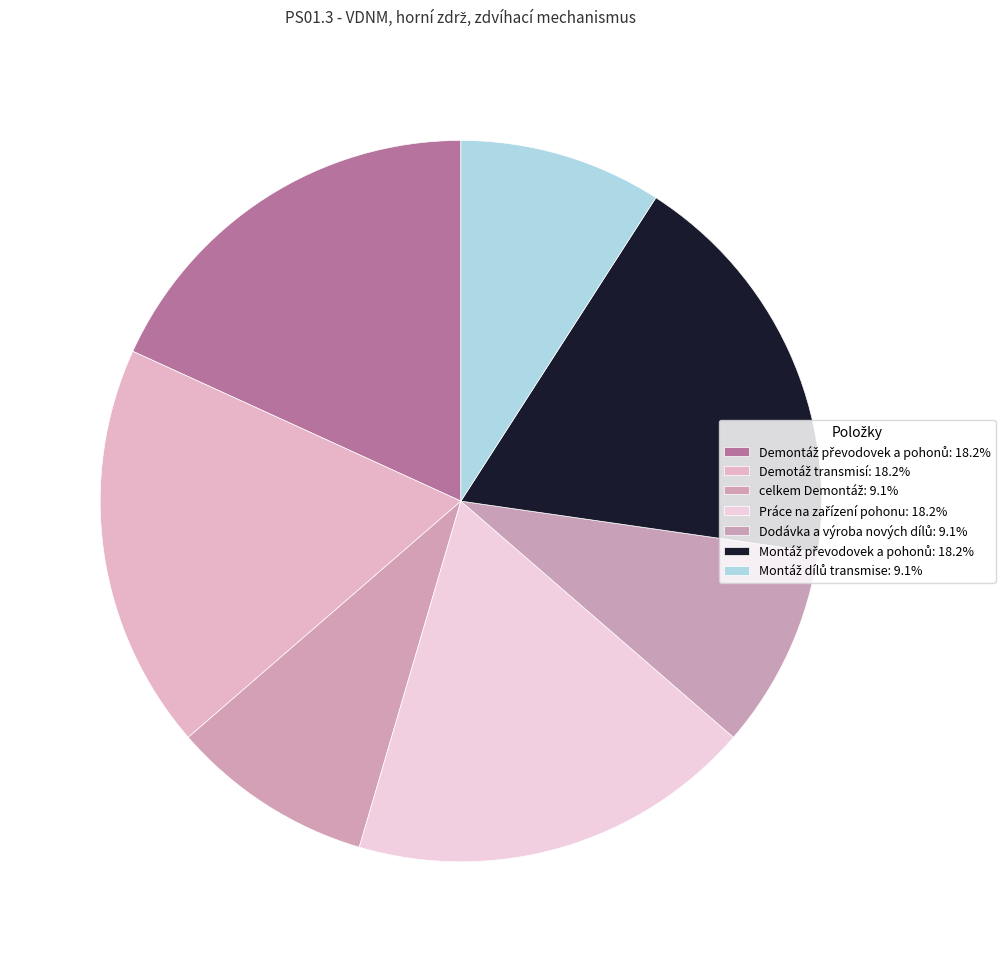

Do Montáž převodovek a pohonů and Demontáž převodovek a pohonů together represent more than half of the pie?

No